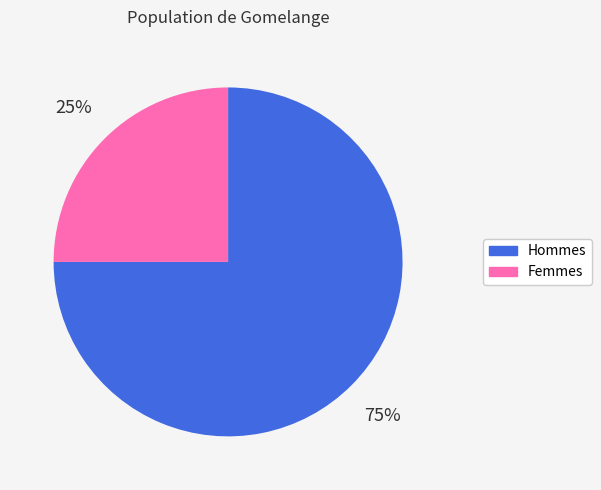

Is the sum of Hommes and Femmes greater than half?

Yes